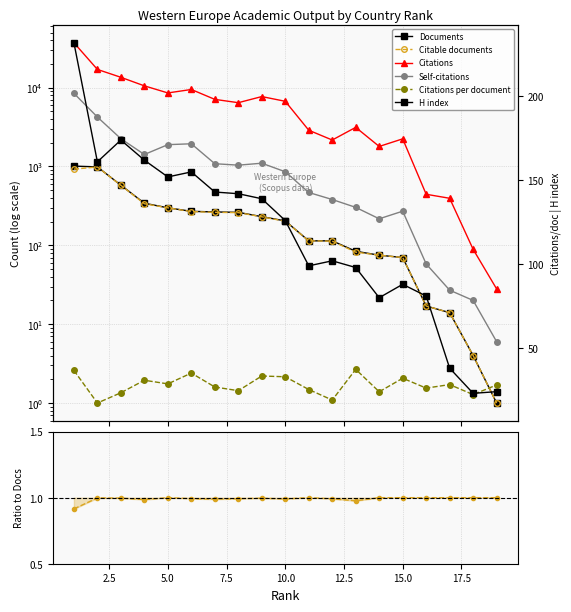

Is the value of H index at 13 greater than the value of Citations at 1?

No